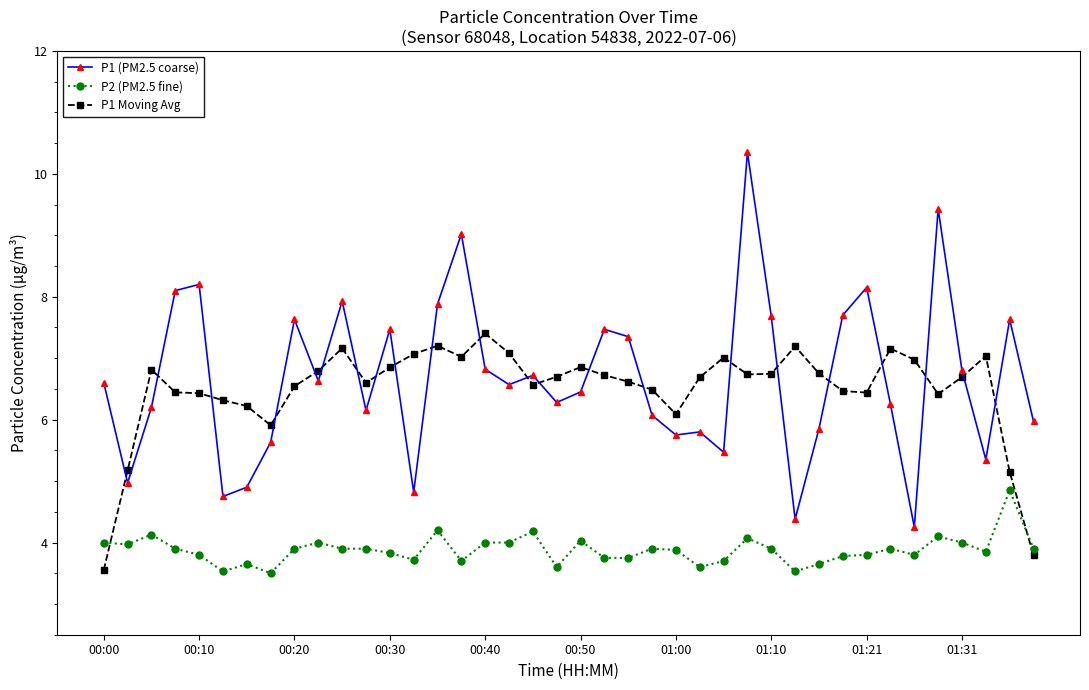

Does the chart display data point markers on the line(s)?

Yes